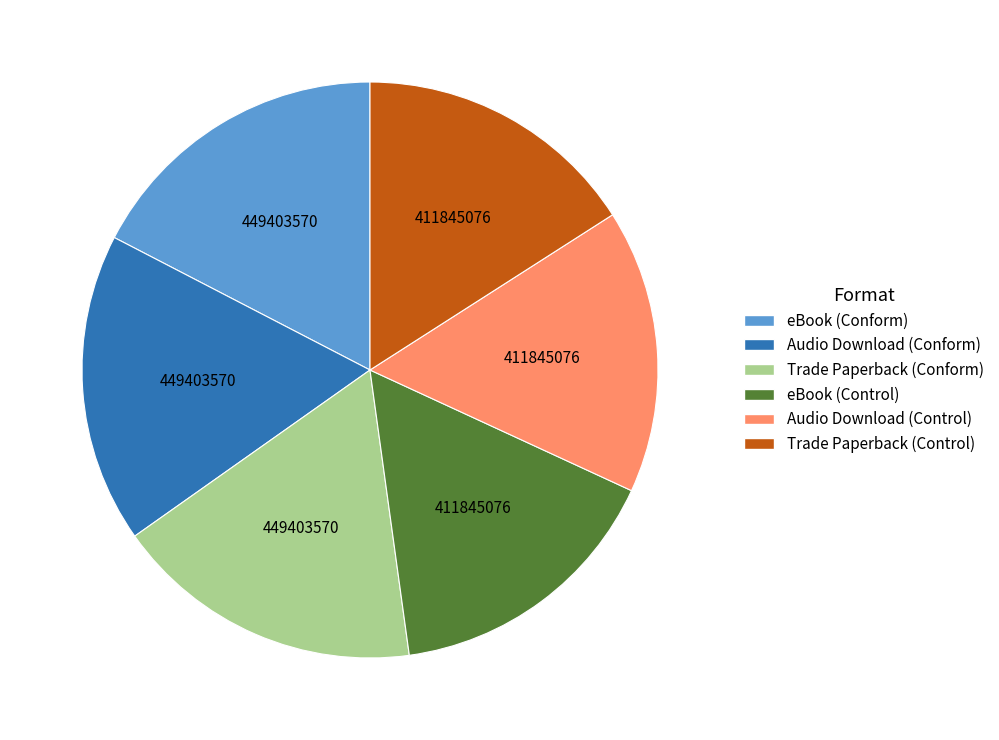

Do Trade Paperback (Conform) and Audio Download (Conform) together represent more than half of the pie?

No